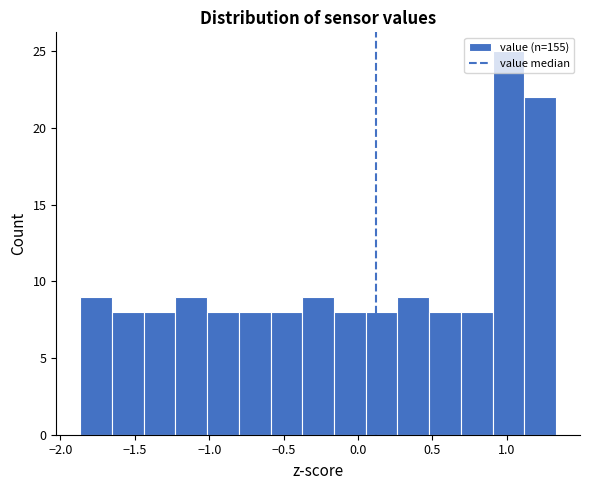

What is the height of the bar covering -0.80 to -0.60 on the x-axis? Neither the bar edges nor the heights are printed on the chart, so give them approximately, as read against the axes.

8